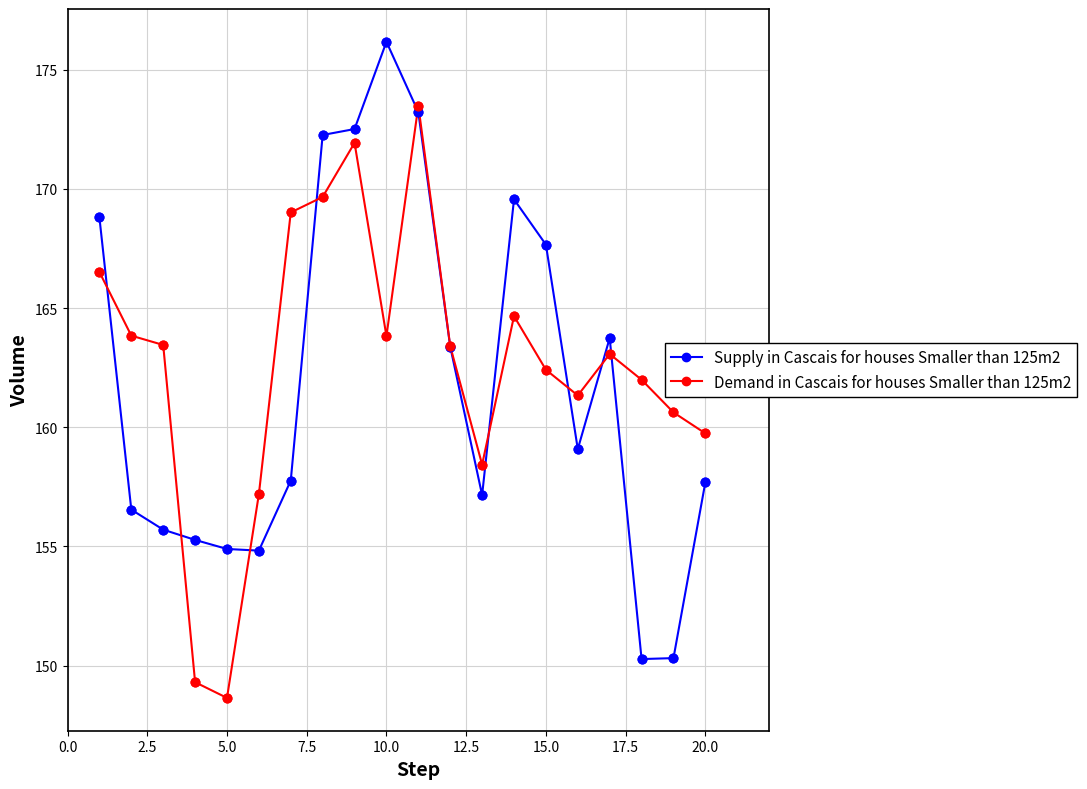

True or false: Demand in Cascais for houses Smaller than 125m2 has more than 1 interior local peaks.

True